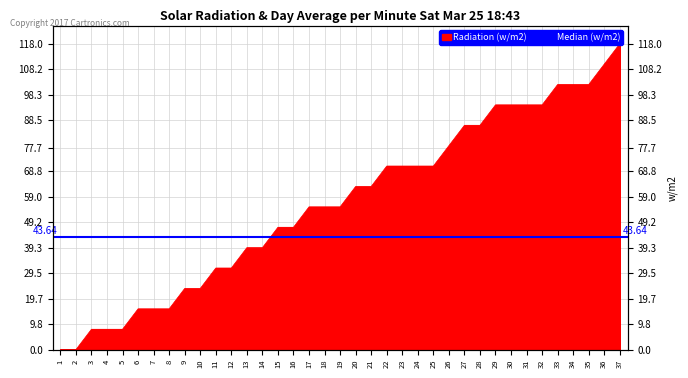

The value at 1 is 0.0. True or false?

True